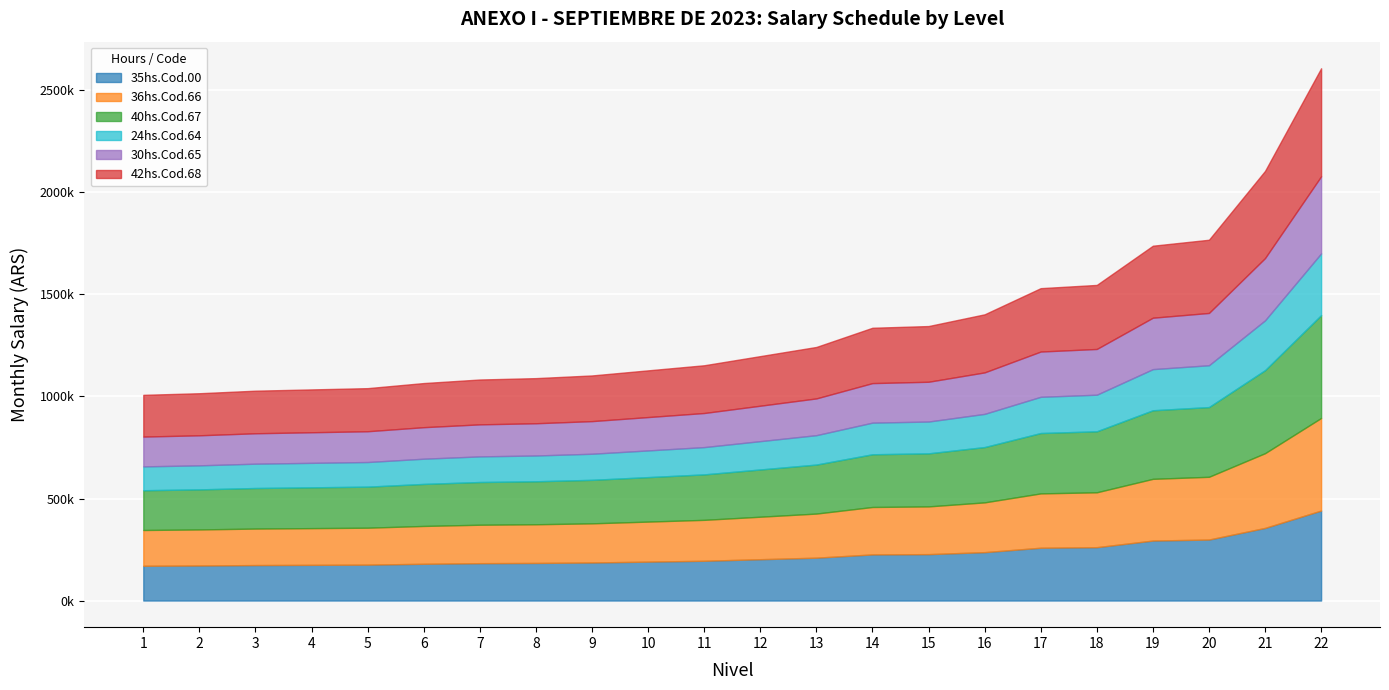

True or false: 24hs.Cod.64 has a value of 461089.6 at 22.

False